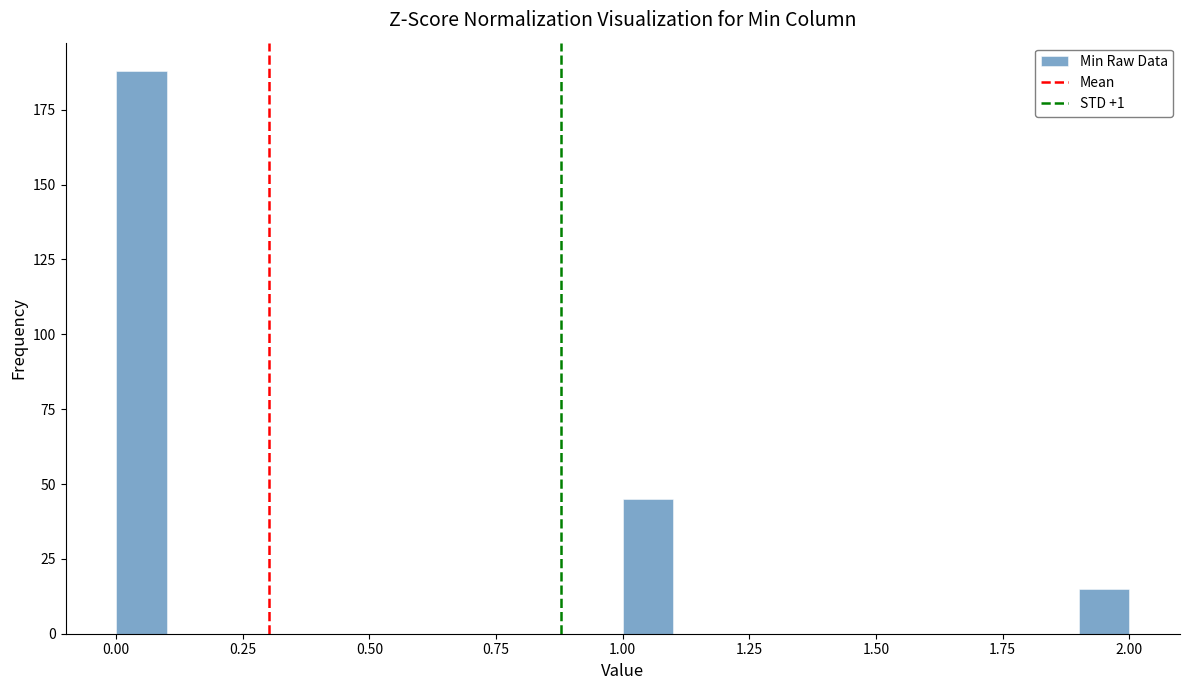

Read against the x-axis, roughly where is the centre of the tallest bar?

0.05